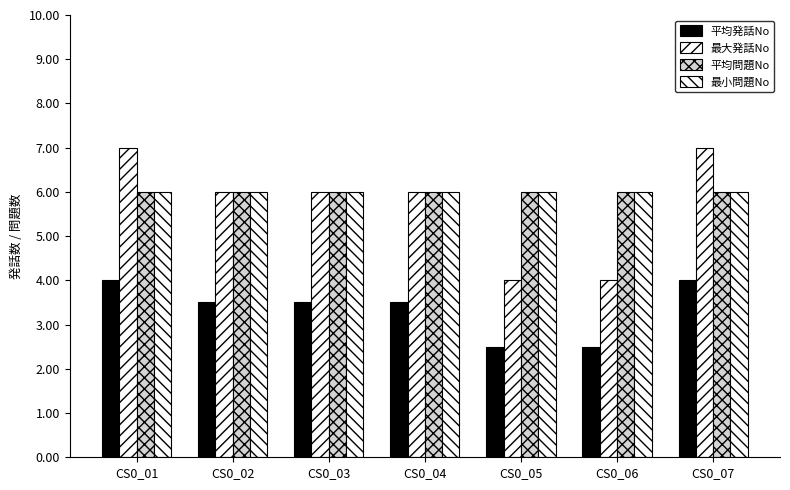

List the series in order of their peak value, lowest first.

平均発話No, 平均問題No, 最小問題No, 最大発話No